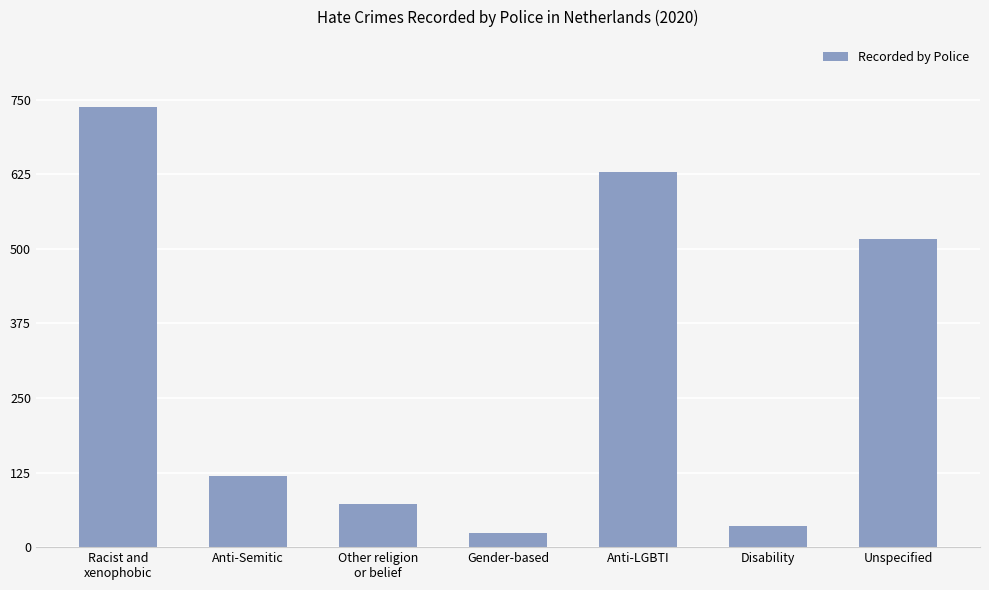

What is the difference between the maximum and minimum values?

714